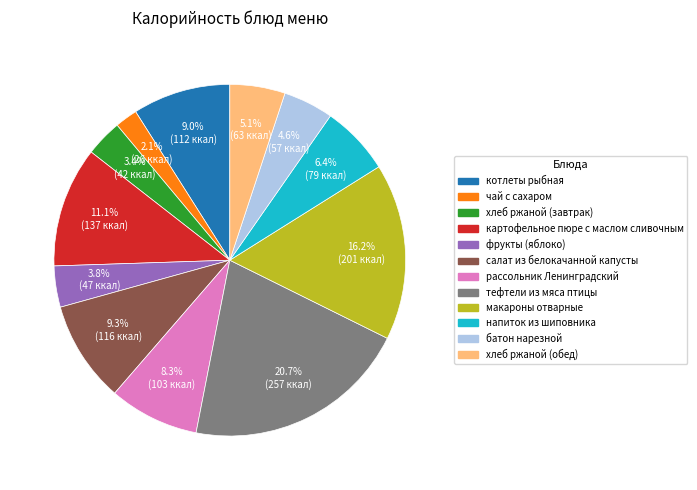

Does чай с сахаром account for over 50% of the chart?

No